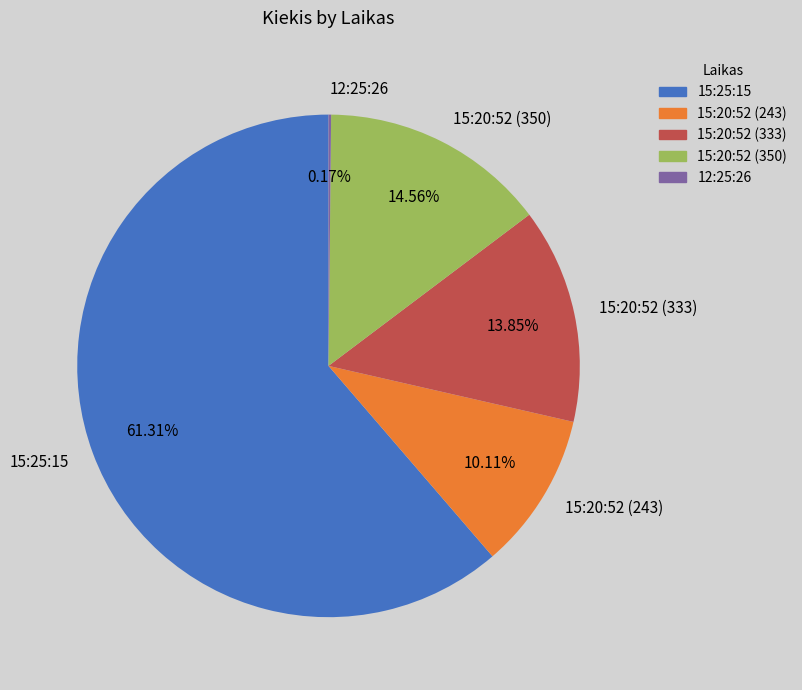

Does 15:25:15 account for over 50% of the chart?

Yes